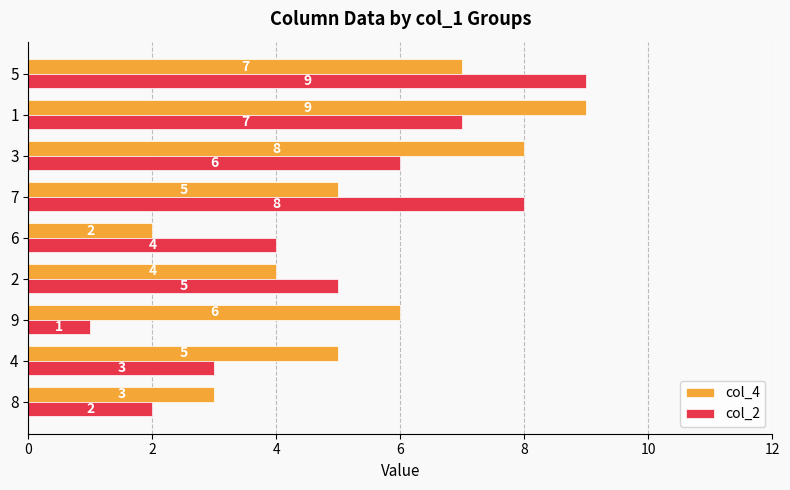

What is the average value of the col_2 series?

5